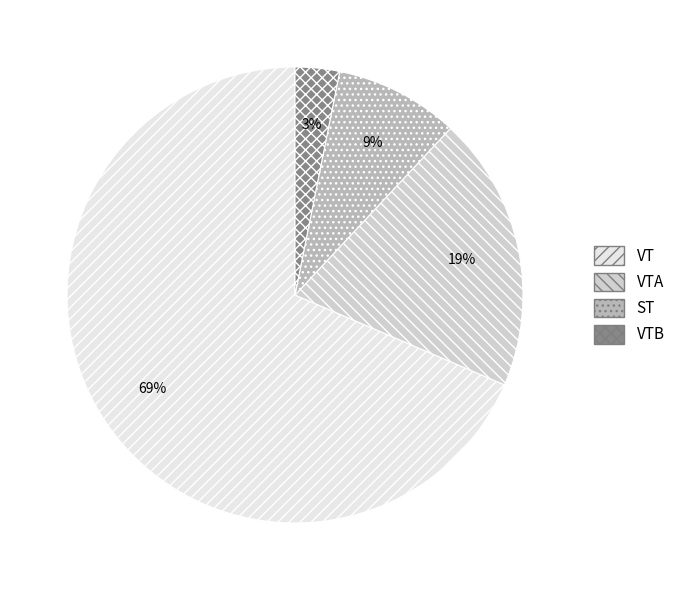

Is there any slice that represents more than half of the pie?

Yes